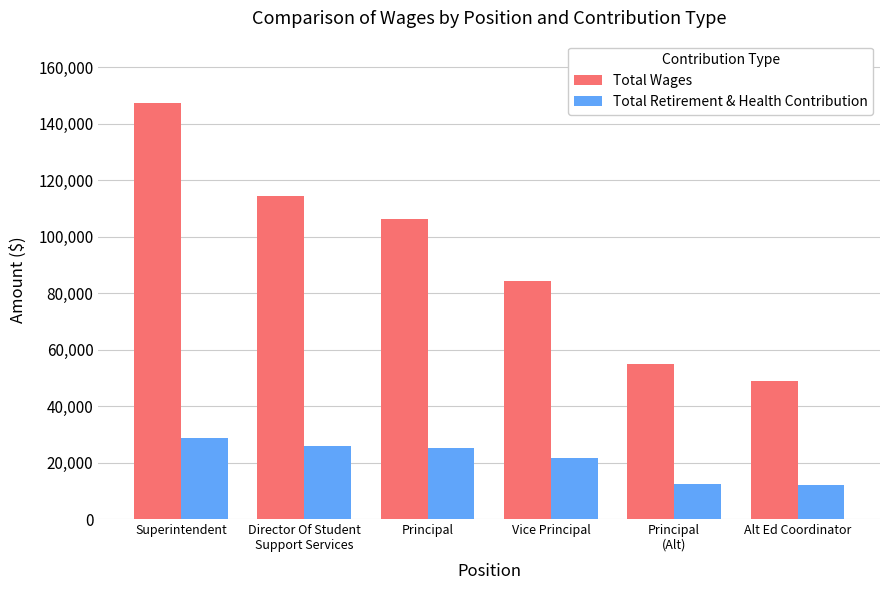

Which series has the largest range (max minus min)?

Total Wages